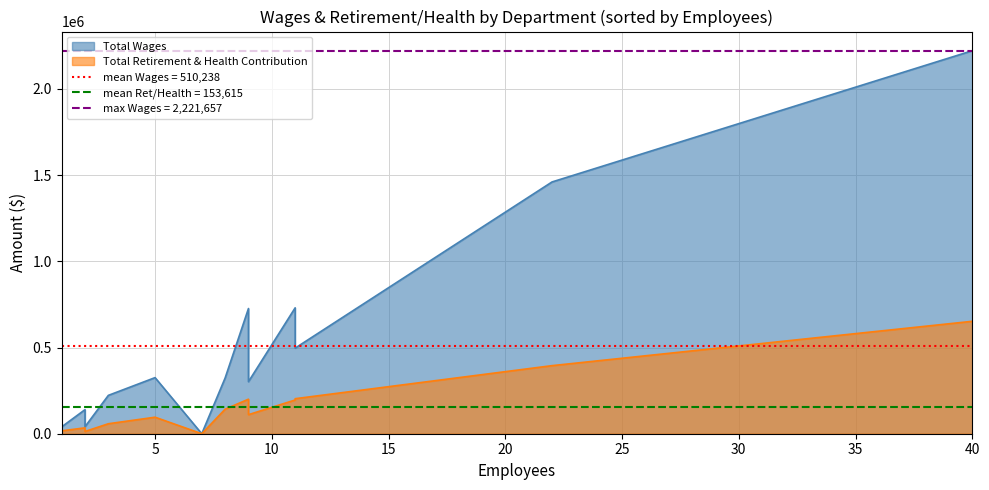

What is the sum of all Total Wages values?

7143339